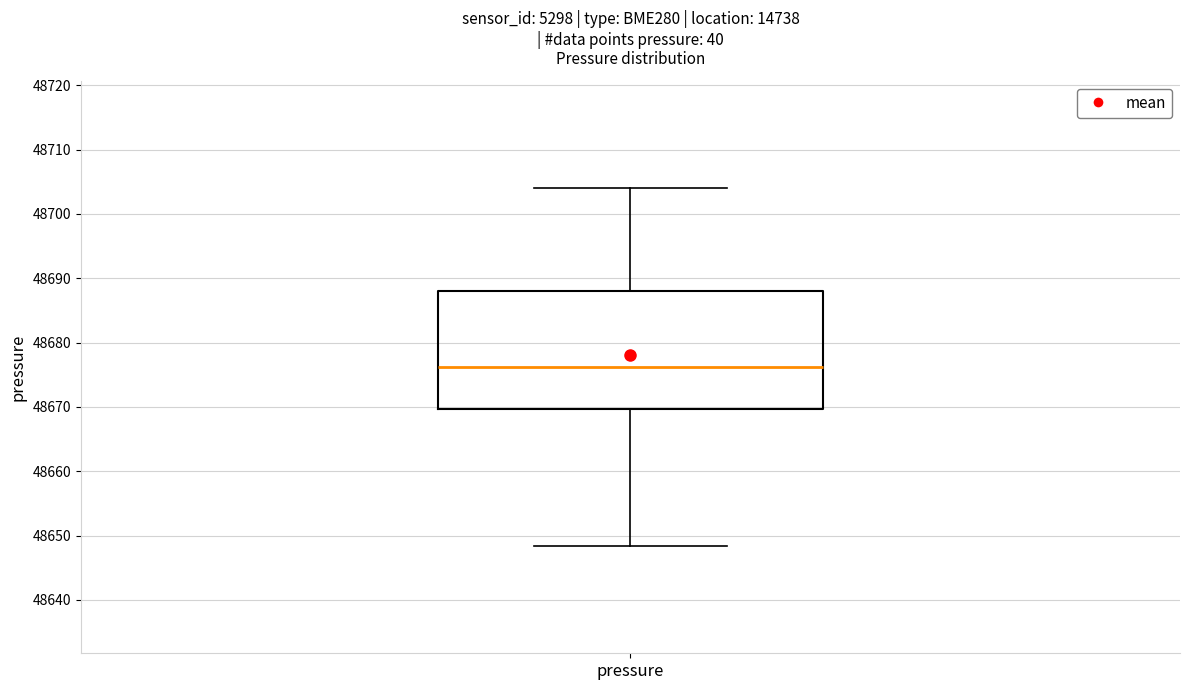

Transcribe this box plot: give where the median line is, the range the box spans, and where the two whiskers end, as read against the y-axis. The values are not printed on the chart, so give them approximately, as read against the axis.

median 48676, box 48670 to 48688, whiskers 48648 to 48704